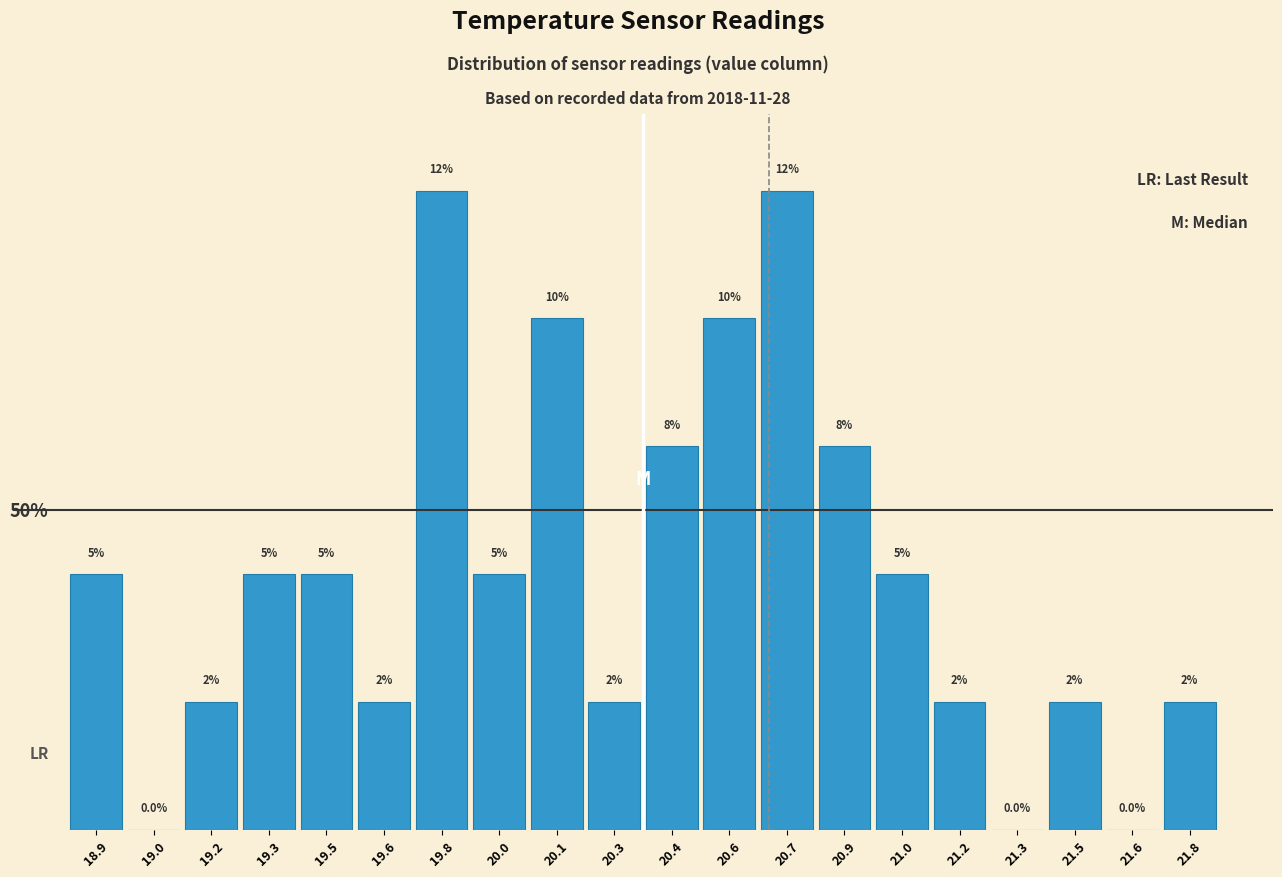

Are the bars horizontal?

No